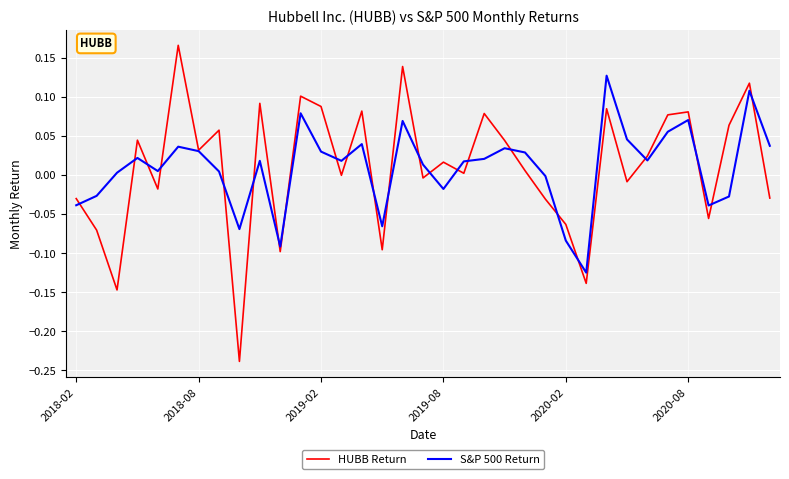

Which series has the widest spread of values?

HUBB Return